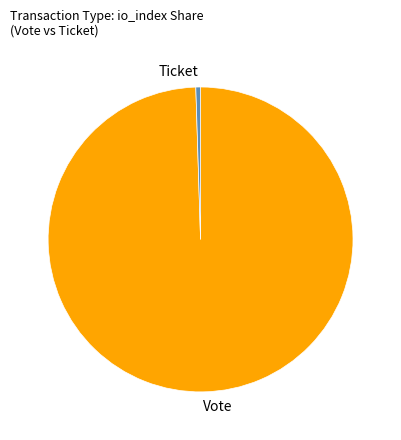

The Vote slice represents 100% of the pie. True or false?

True